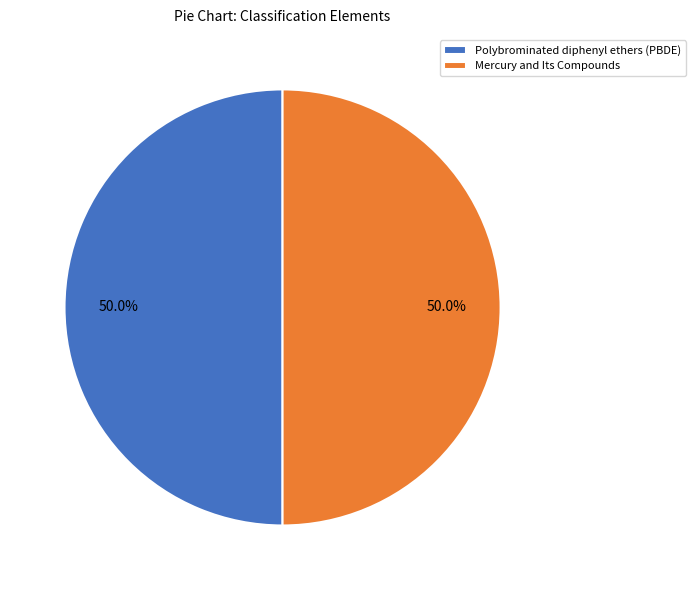

What percentage is NOT represented by Polybrominated diphenyl ethers (PBDE)?

50.0%